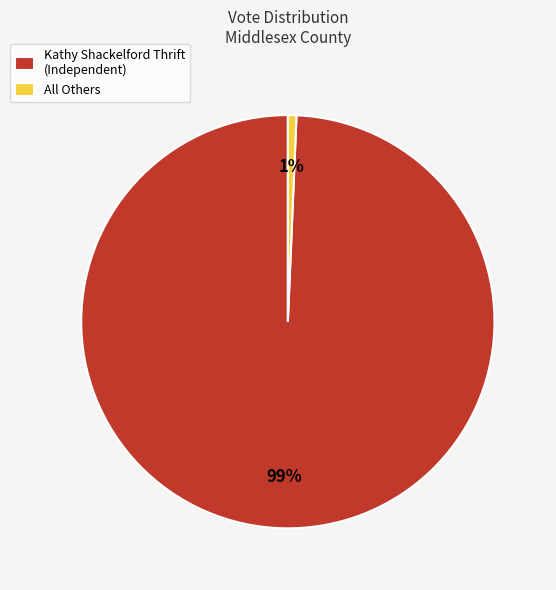

Is the sum of Kathy Shackelford Thrift (Independent) and All Others greater than half?

Yes